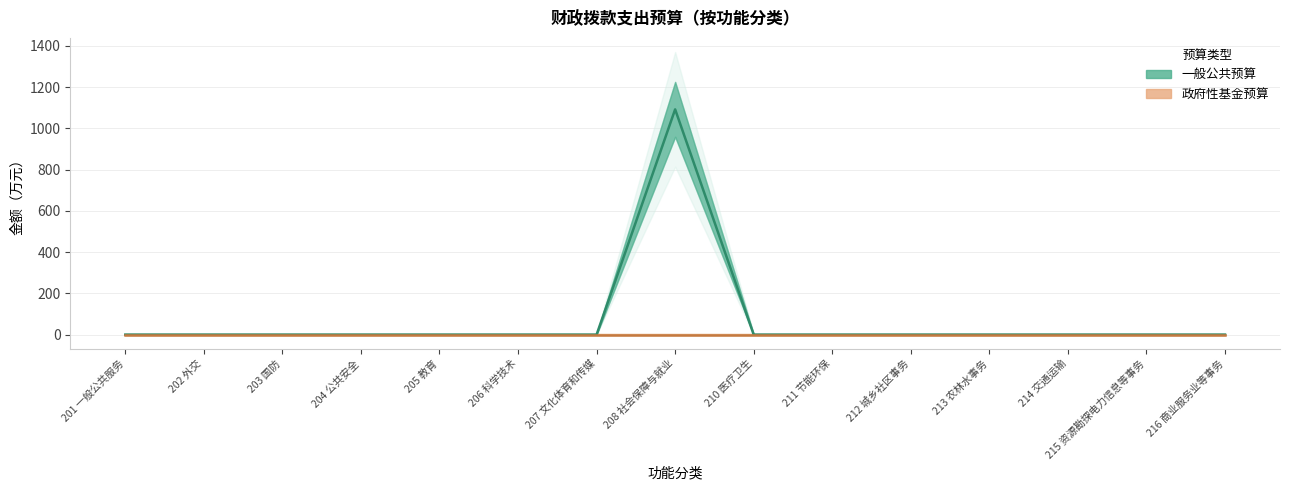

Which category has the highest value across all series?

208 社会保障与就业